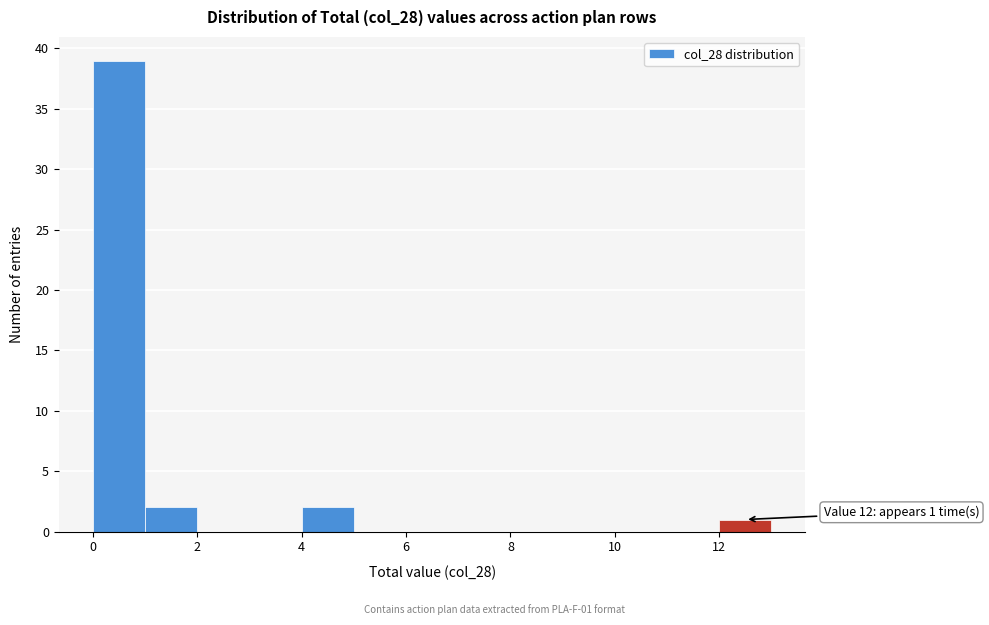

Which range on the x-axis has the tallest bar?

0 to 1